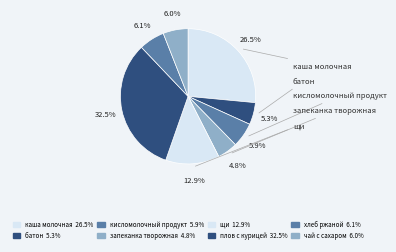

To the nearest percent, what is the difference between the largest and smallest slice percentages?

28%